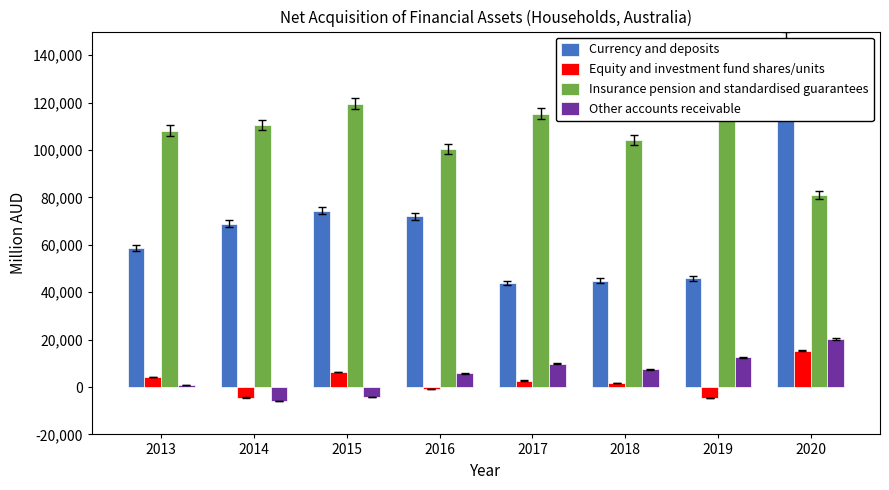

How many bars are there in each group?

4